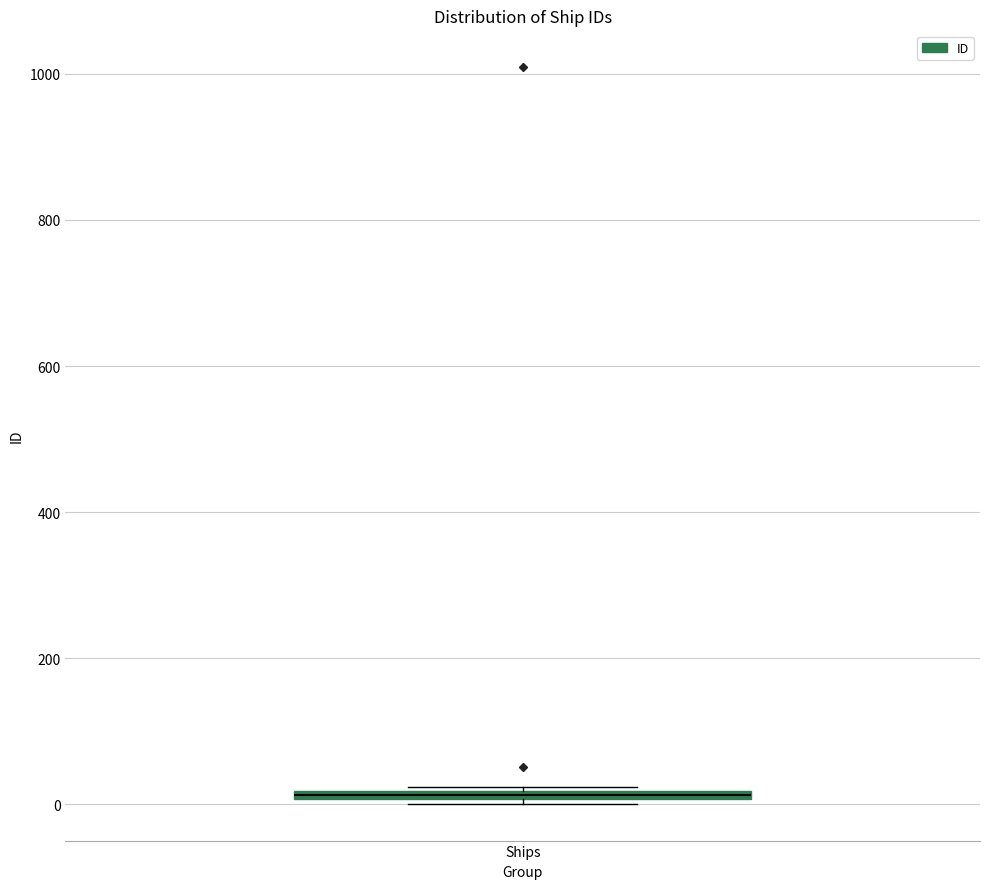

Where is the lower edge of the box for Ships on the y-axis? The values are not printed on the chart, so give them approximately, as read against the axis.

0